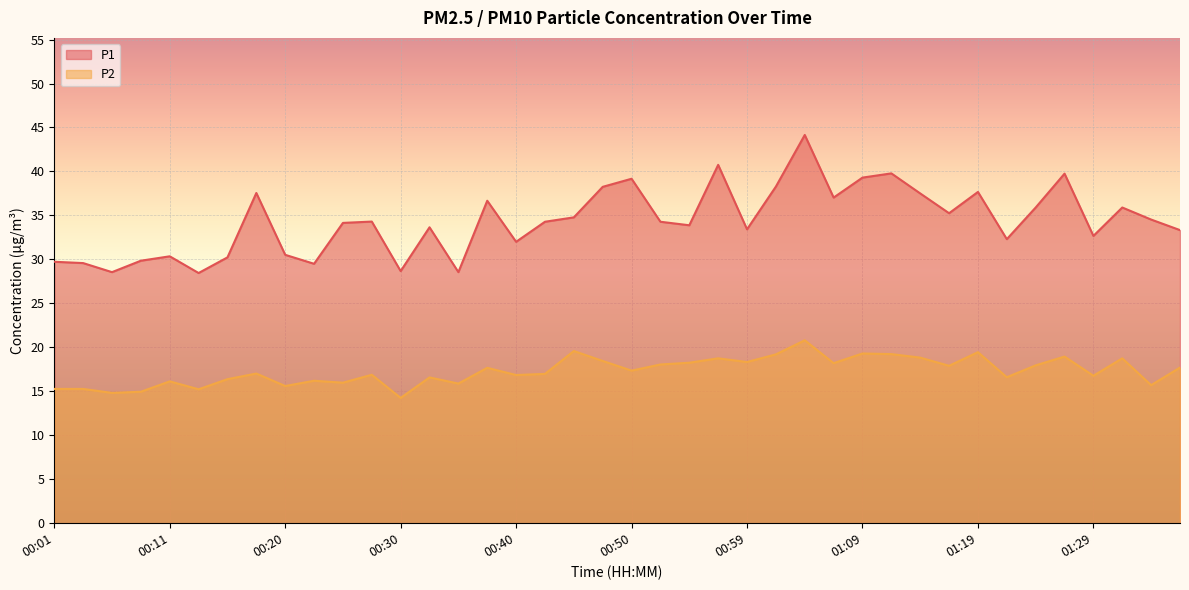

At which category does the chart reach its minimum across all series?

00:30